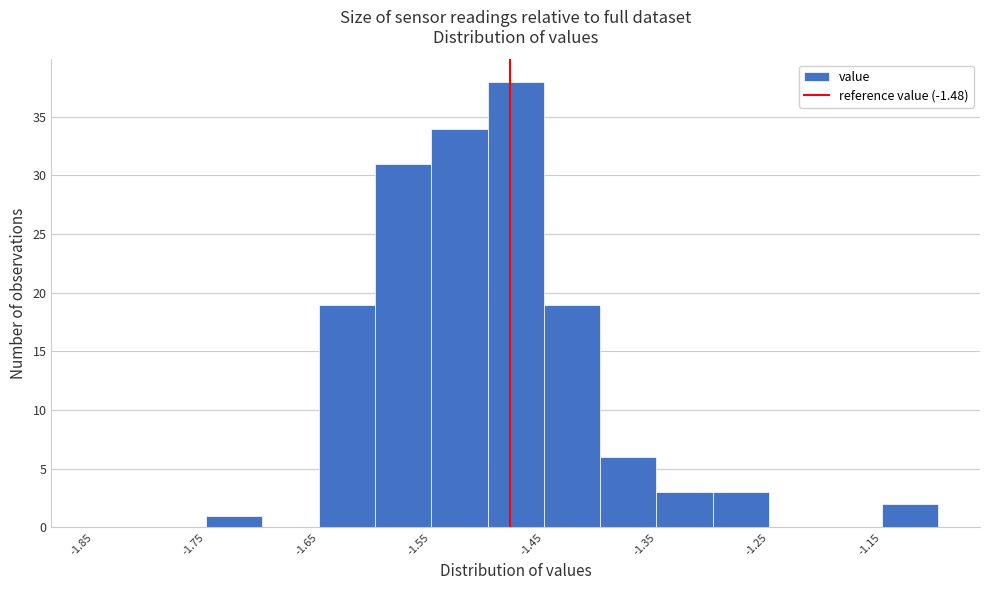

Reading left to right, list every bar in this chart as the range it spans on the x-axis followed by its height. The values are not printed on the chart, so give them approximately, as read against the axis.

-1.85 to -1.80: 0
-1.80 to -1.75: 0
-1.75 to -1.70: 1
-1.70 to -1.65: 0
-1.65 to -1.60: 19
-1.60 to -1.55: 31
-1.55 to -1.50: 34
-1.50 to -1.45: 38
-1.45 to -1.40: 19
-1.40 to -1.35: 6
-1.35 to -1.30: 3
-1.30 to -1.25: 3
-1.25 to -1.20: 0
-1.20 to -1.15: 0
-1.15 to -1.10: 2